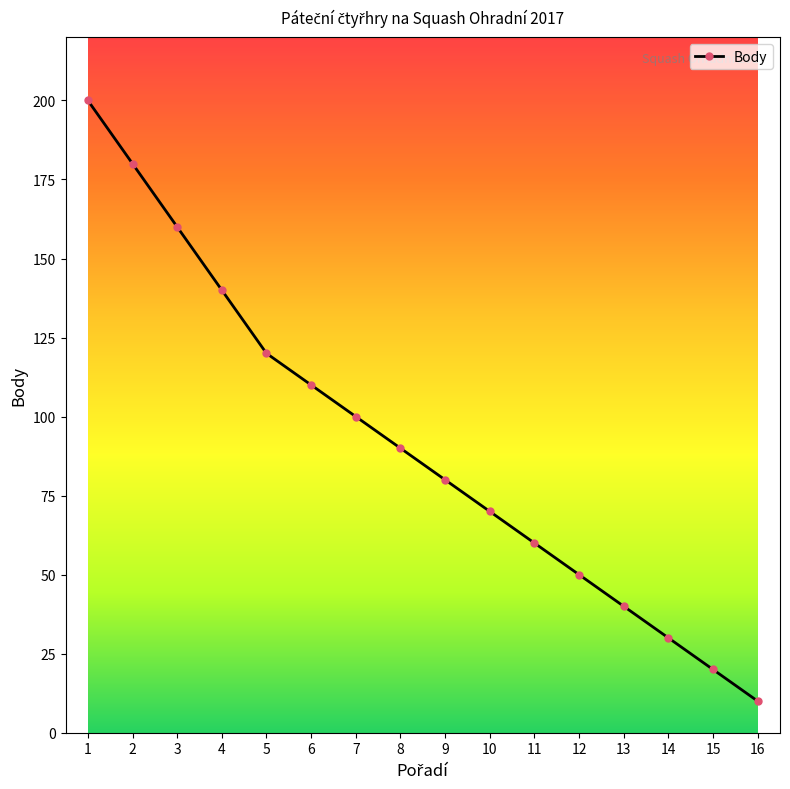

Rank the categories by value from lowest to highest.

16, 15, 14, 13, 12, 11, 10, 9, 8, 7, 6, 5, 4, 3, 2, 1